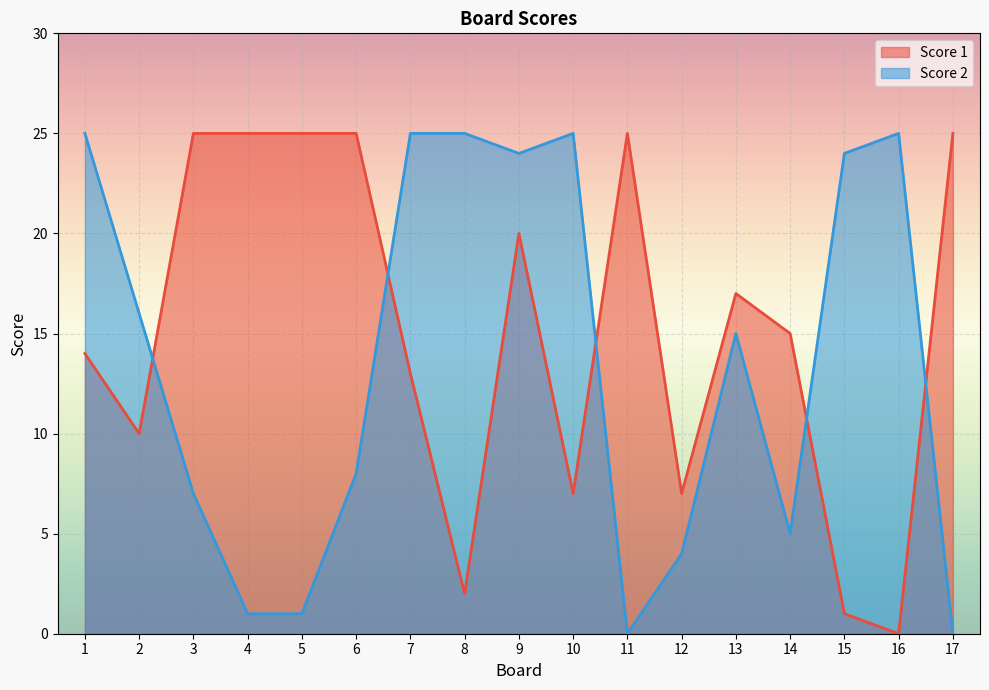

Read the Score 1 value at 3, to the nearest 10.

20